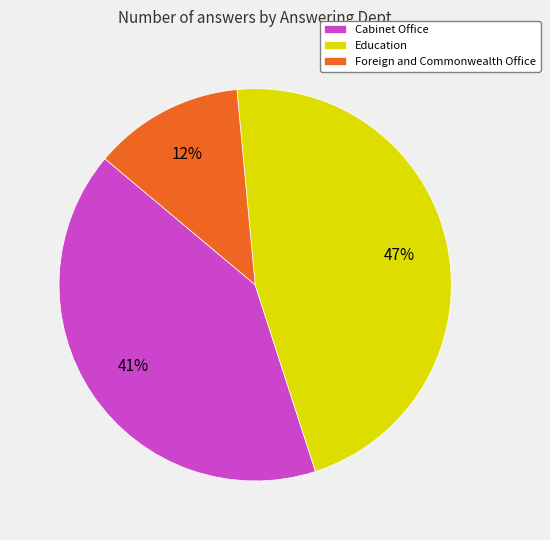

To the nearest percent, what portion does Foreign and Commonwealth Office represent?

12%